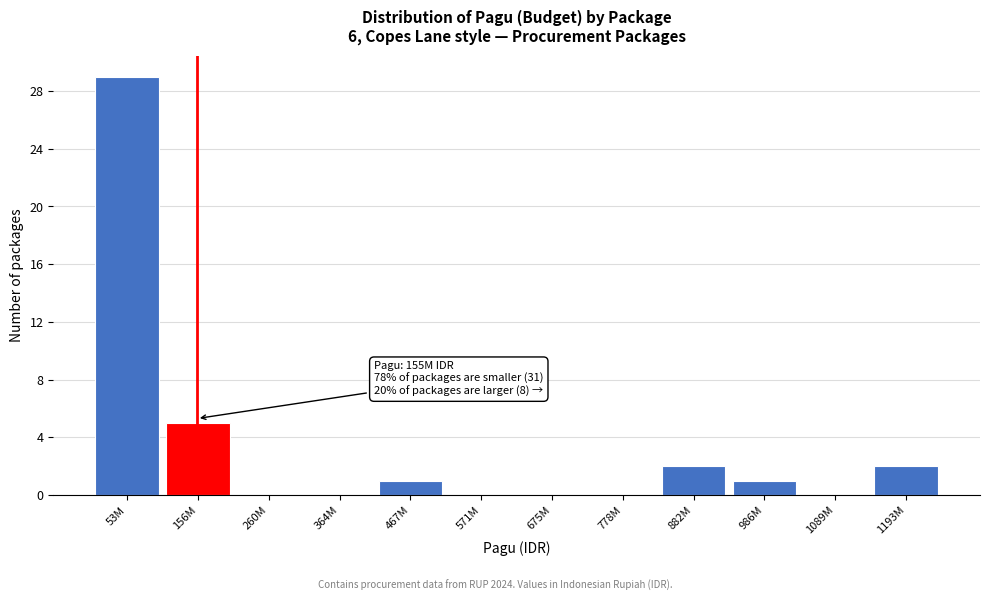

Reading left to right, list all the values displayed in this chart.

53M=29	156M=5	260M=0	364M=0	467M=1	571M=0	675M=0	778M=0	882M=2	986M=1	1089M=0	1193M=2